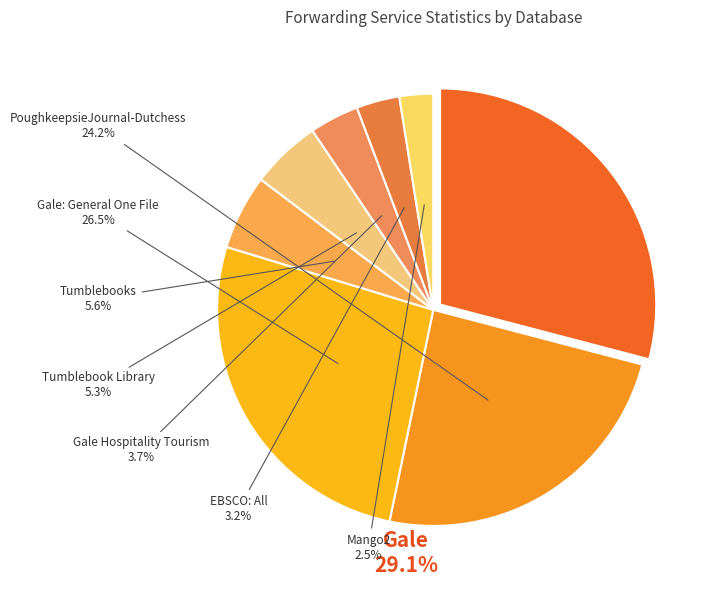

Is there a majority slice in this chart?

No